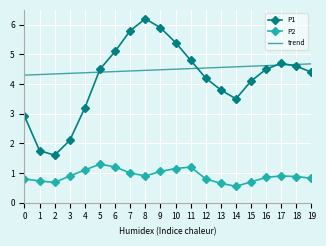

Which series has the largest total across all categories?

trend